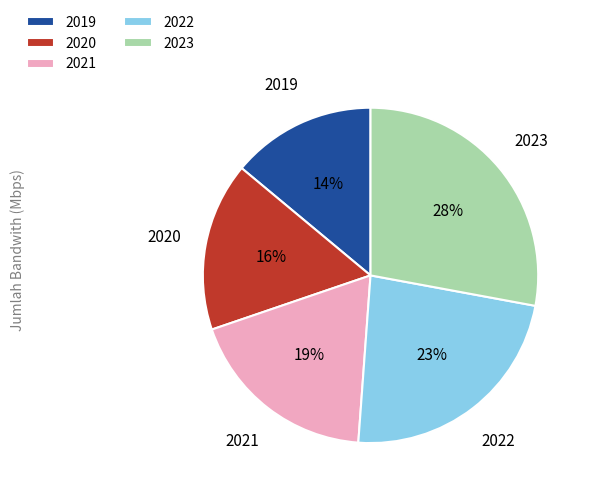

How many slices are in this pie chart?

5